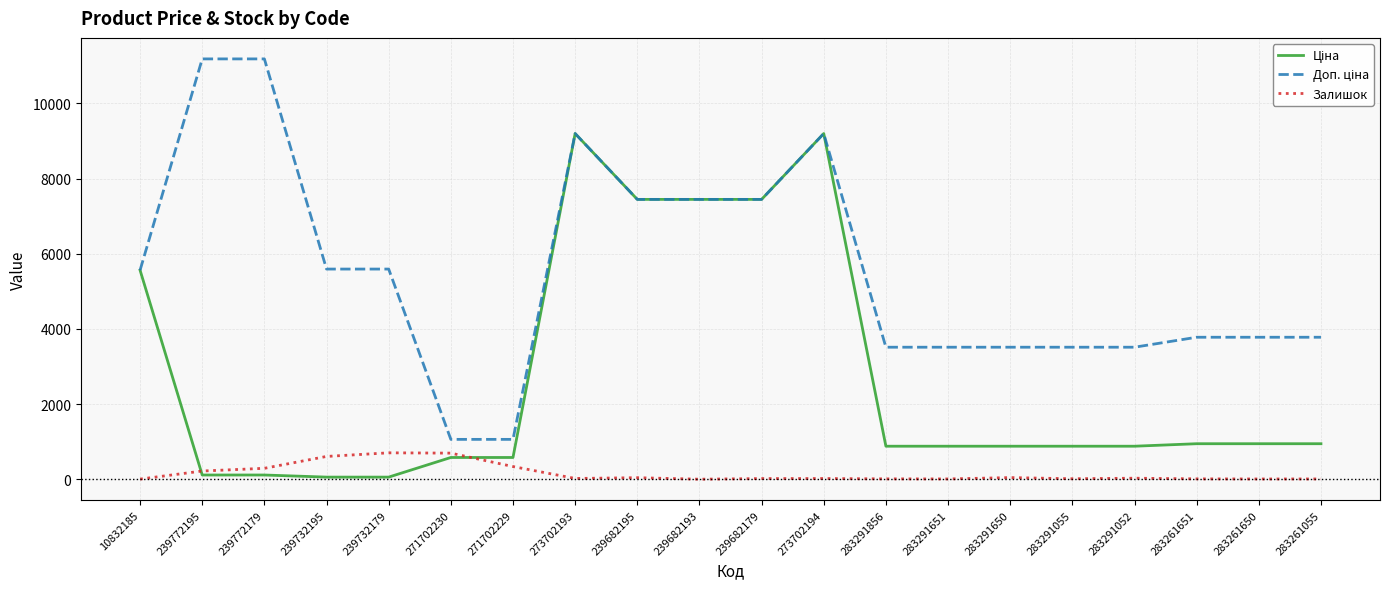

What is the maximum value shown in the chart?

11182.0